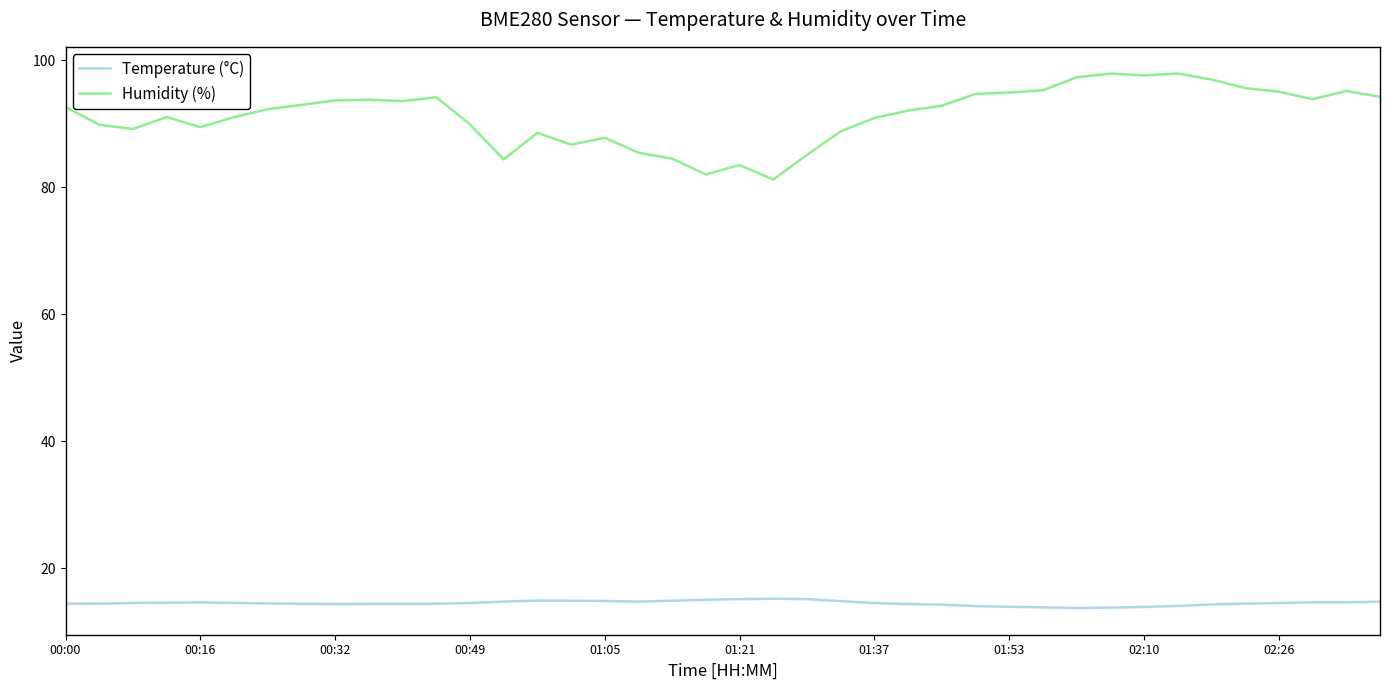

Does the chart have visible grid lines?

No